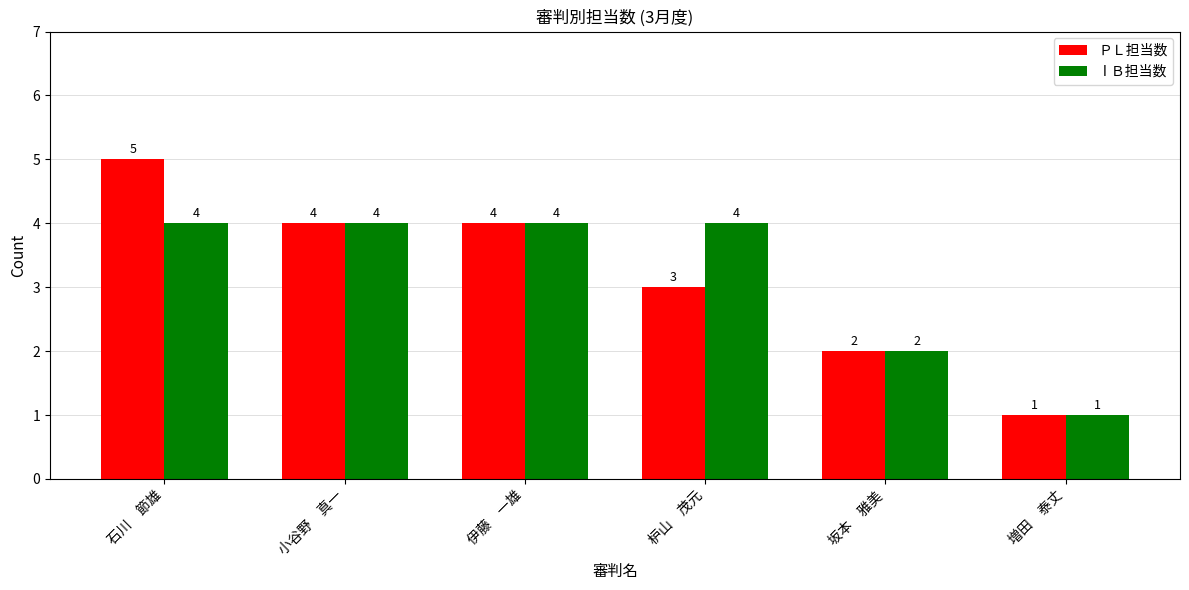

Read the ⅠＢ担当数 value at 石川　節雄.

4